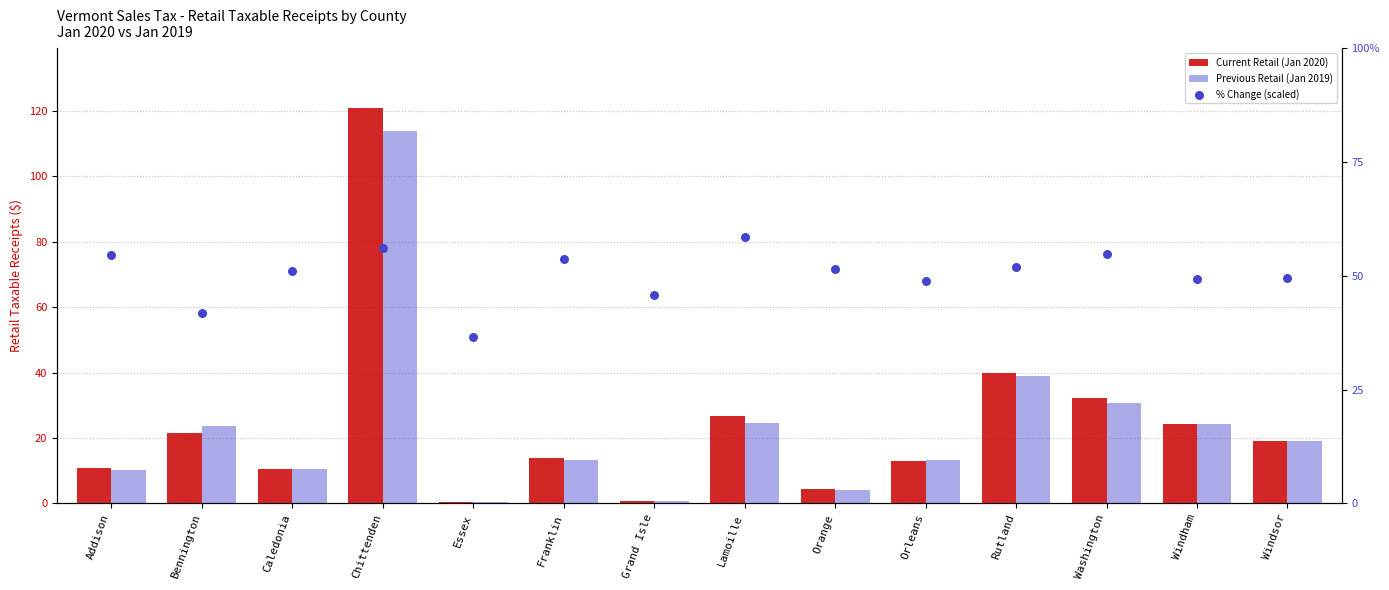

Which series reaches the maximum Y coordinate?

Current Retail (Jan 2020)